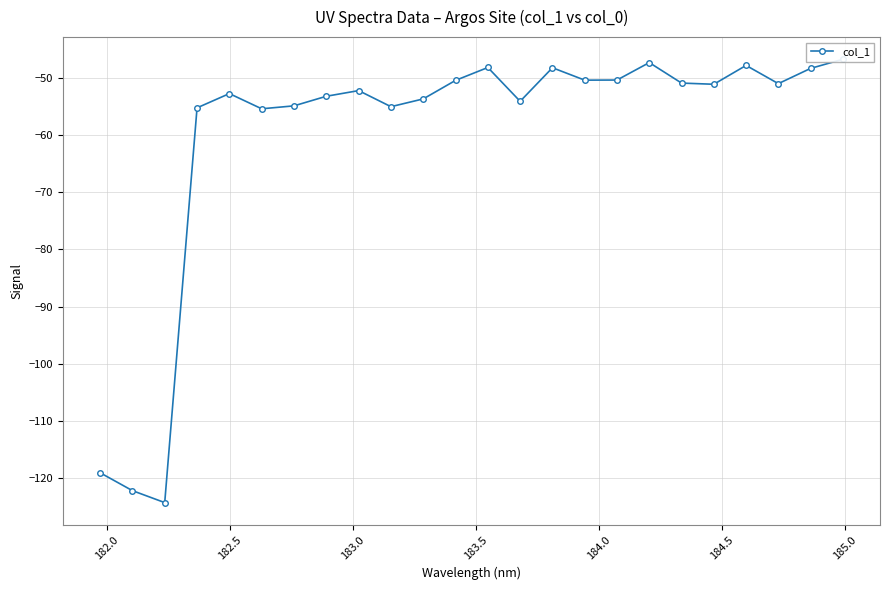

How many interior local peaks (higher than both neighbors) does the data have?

6